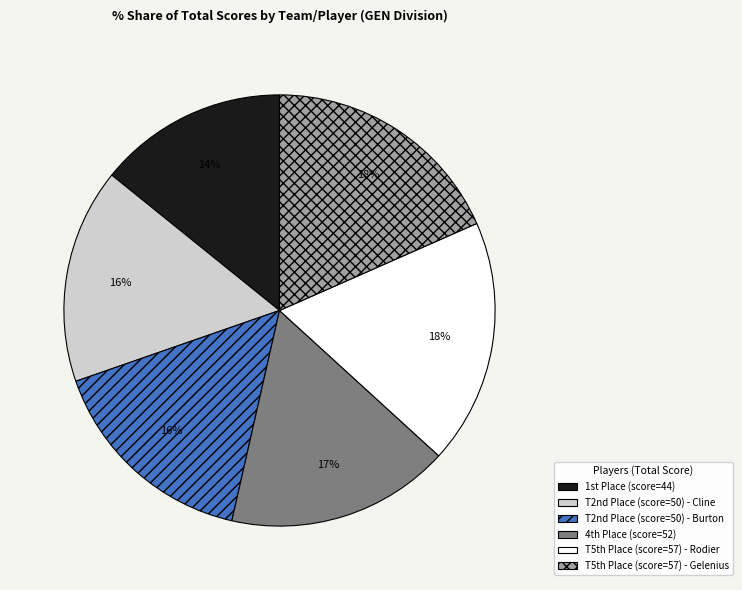

Does any single category account for the majority?

No